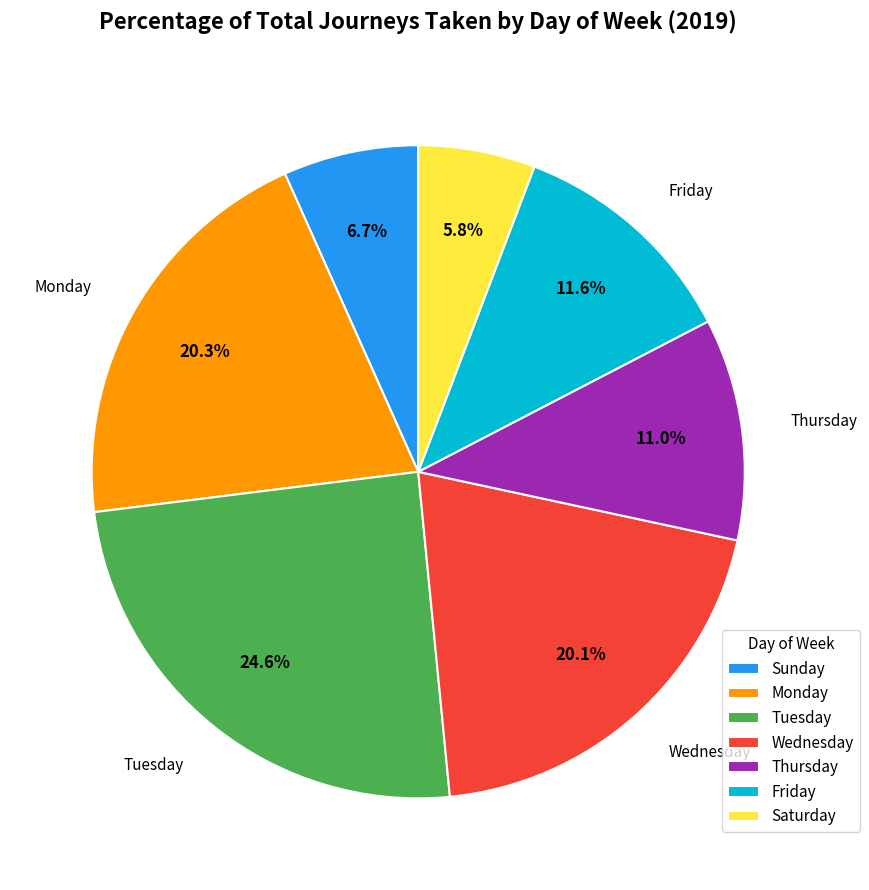

To the nearest percent, what portion does Tuesday represent?

25%